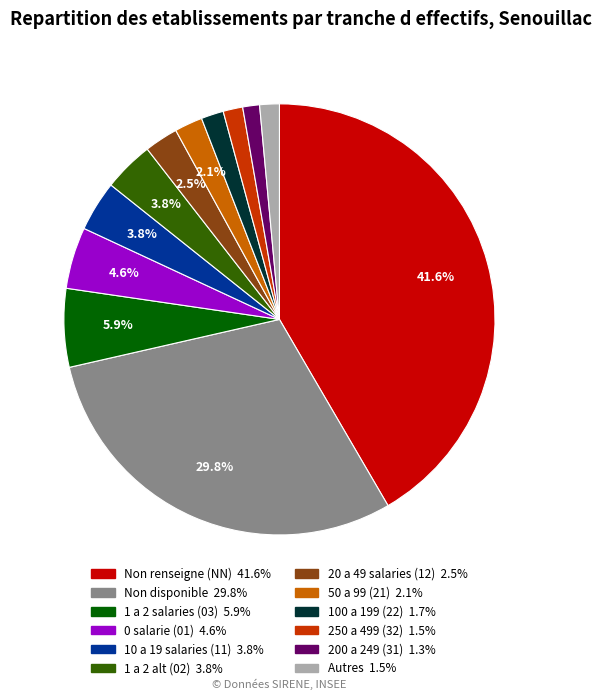

Does any single category account for the majority?

No